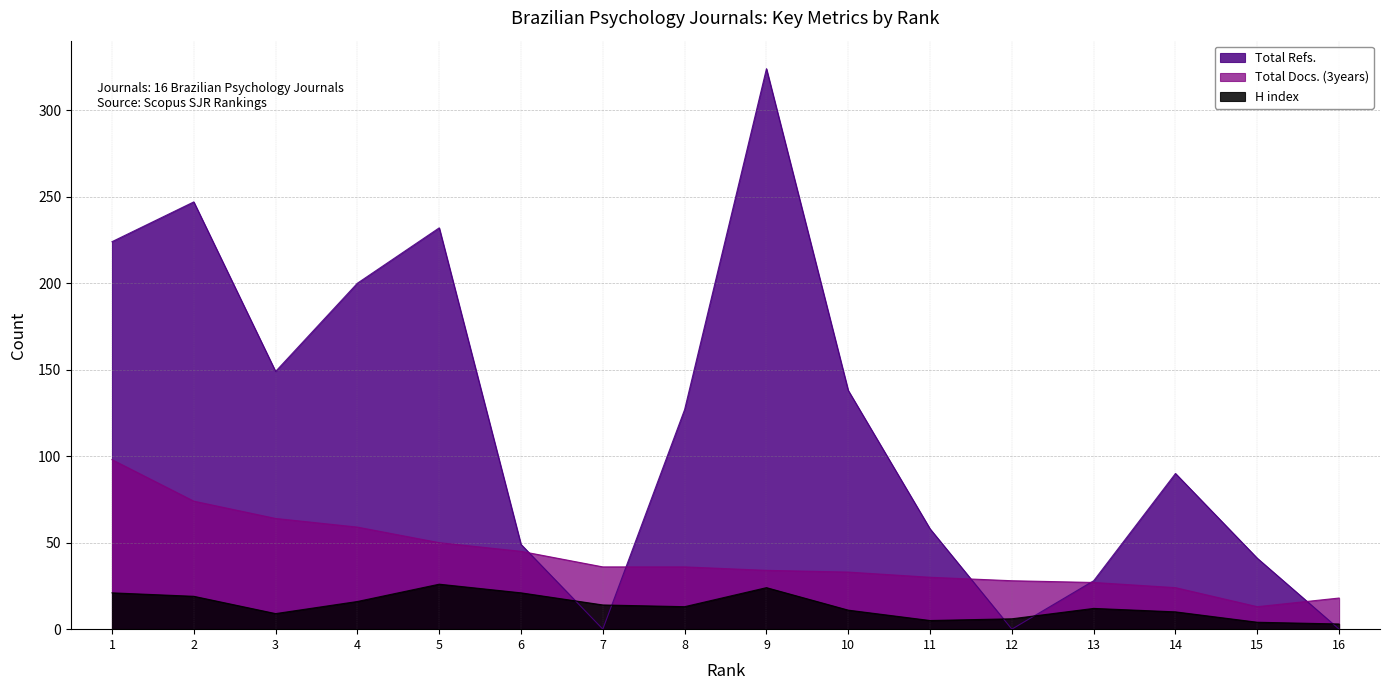

Does the chart display data point markers on the line(s)?

No